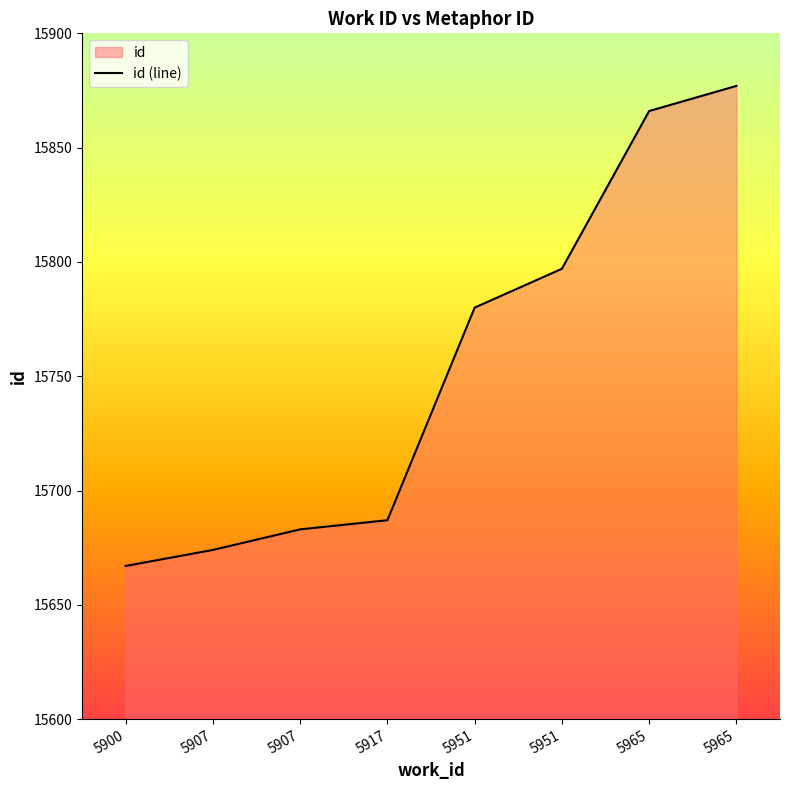

Where is the data nearest to the value 15772?

5951